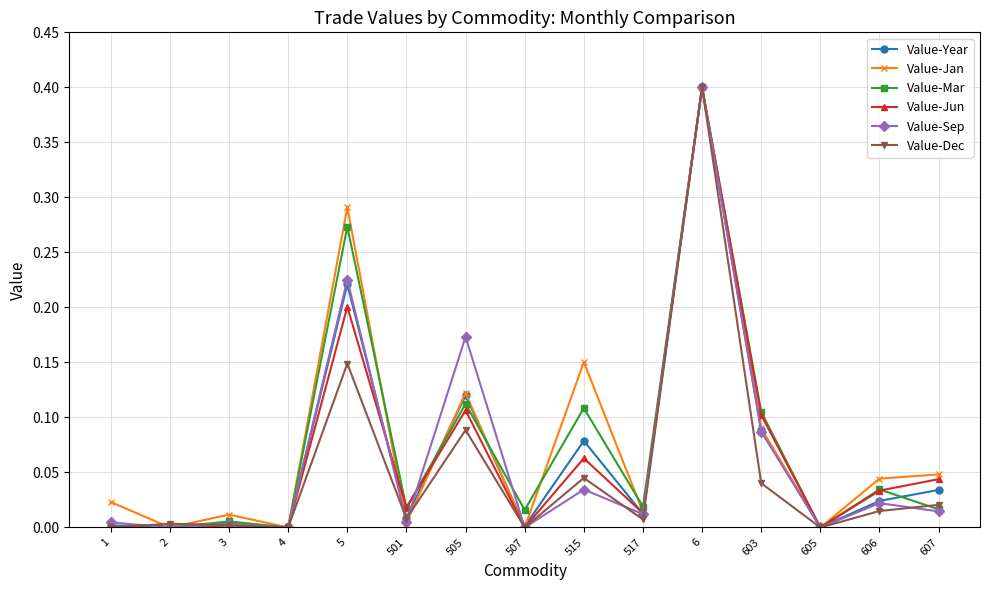

Is it true that Value-Sep equals 0.0 at 2?

True